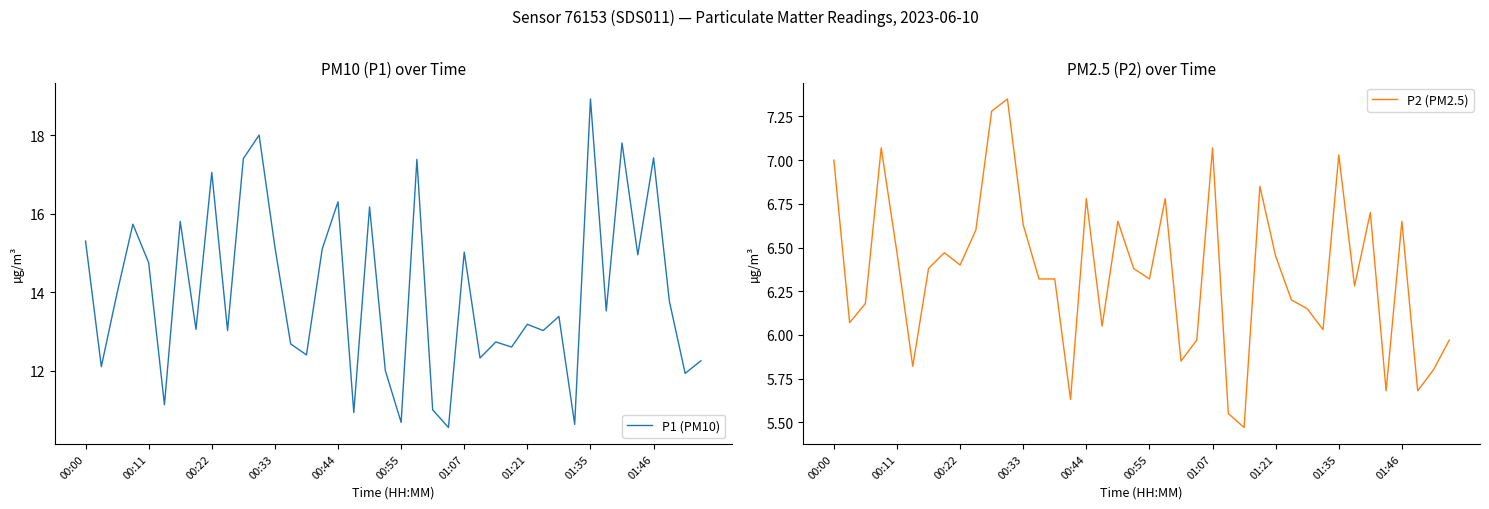

The value of P2 (PM2.5) at 22 is 8.3. True or false?

False